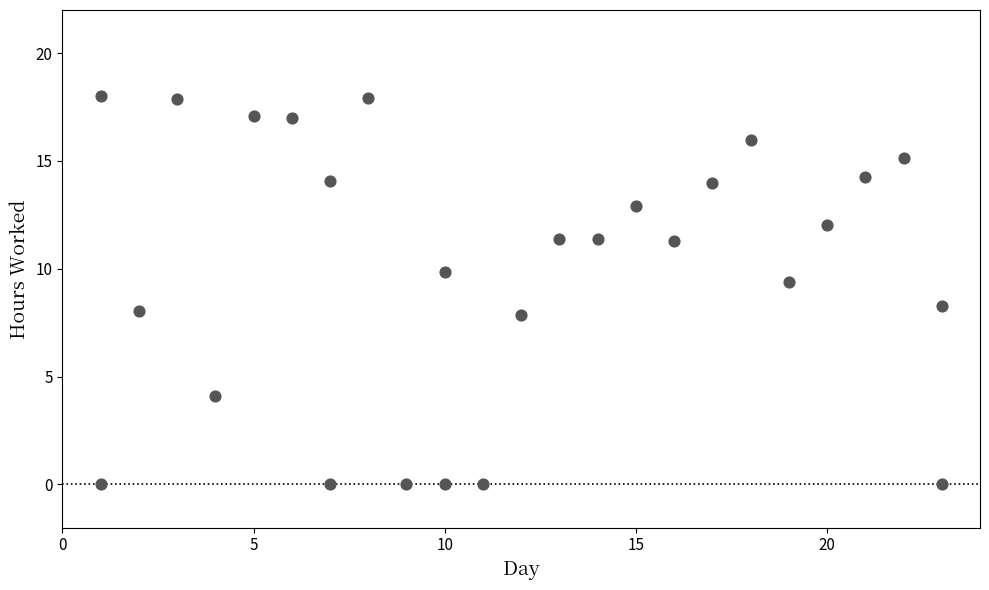

What is the range of X values (max minus min)?

22.0